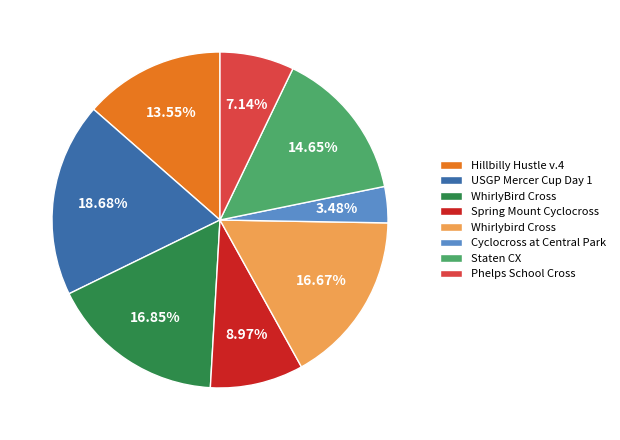

True or false: WhirlyBird Cross accounts for 17% of the total.

True